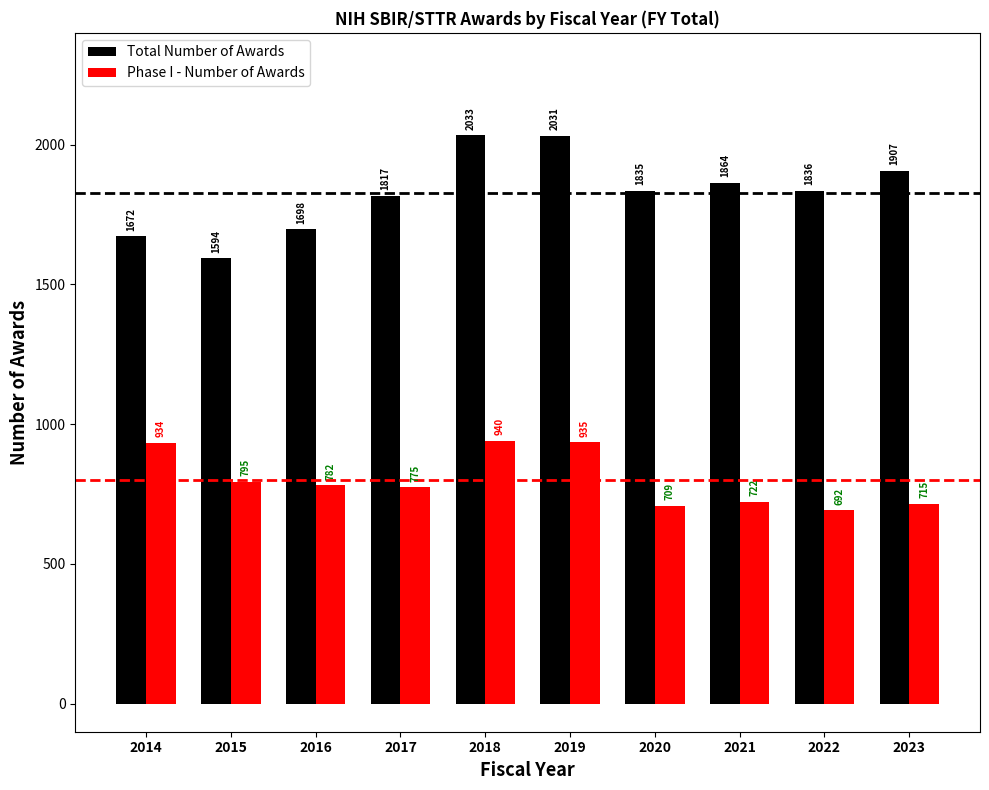

What is the value of the Total Number of Awards bar at the 8th from the left?

1864